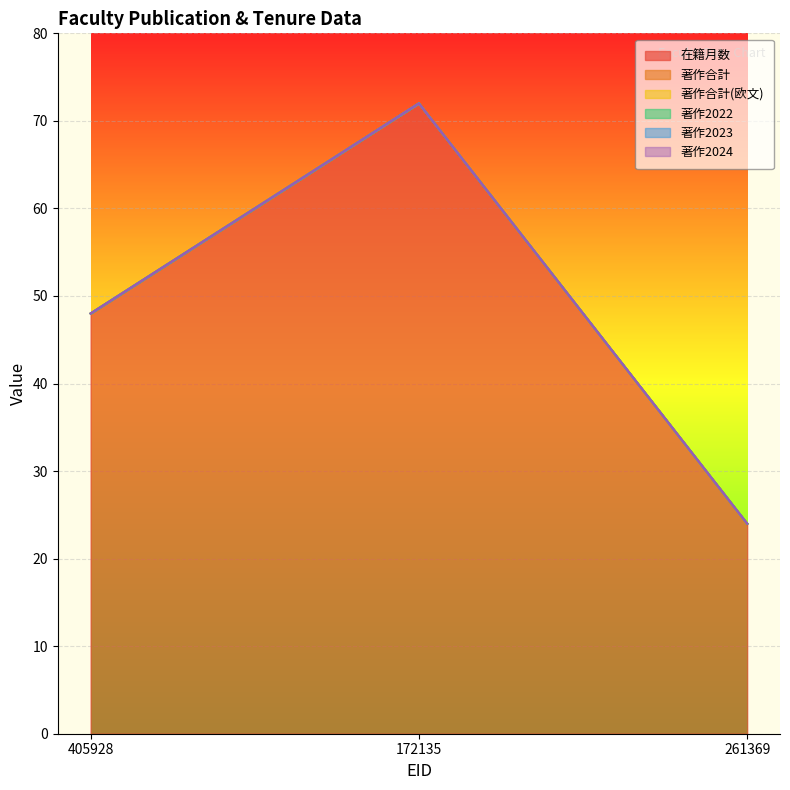

What is the spread (max minus min) of values at 405928?

48